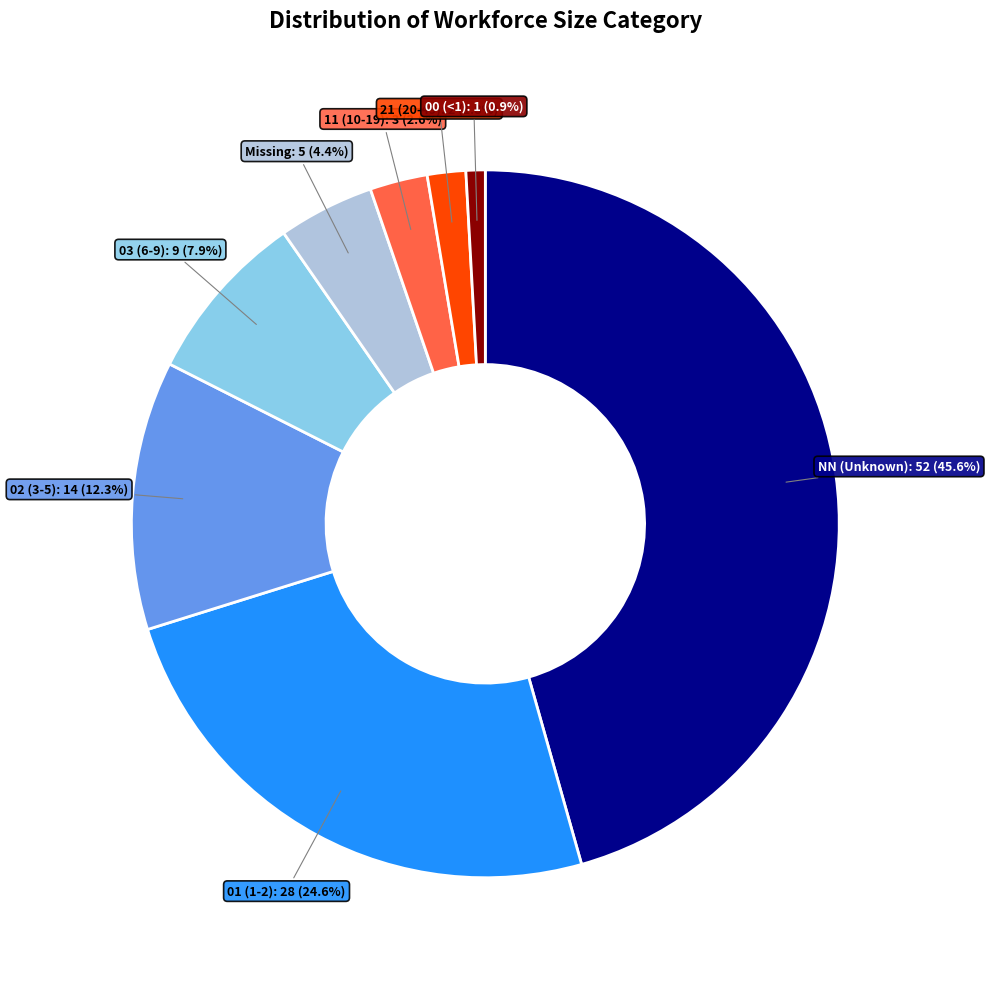

Is there a majority slice in this chart?

No